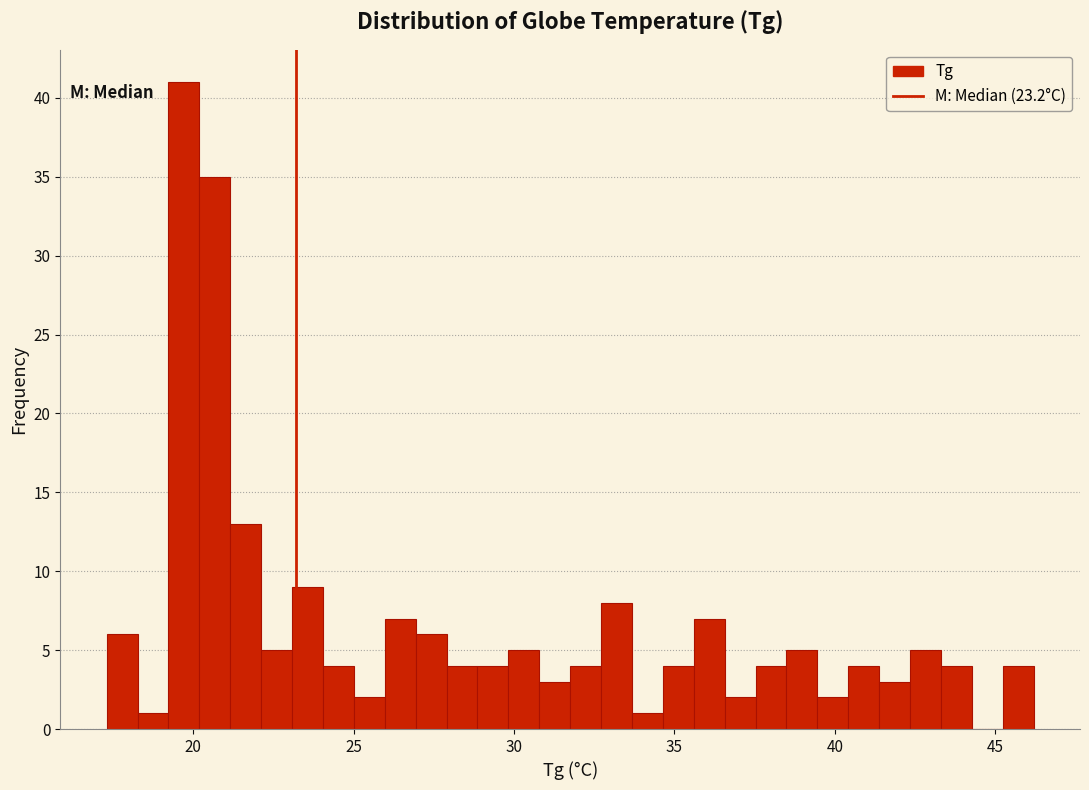

Read against the x-axis, roughly where is the centre of the tallest bar?

19.5